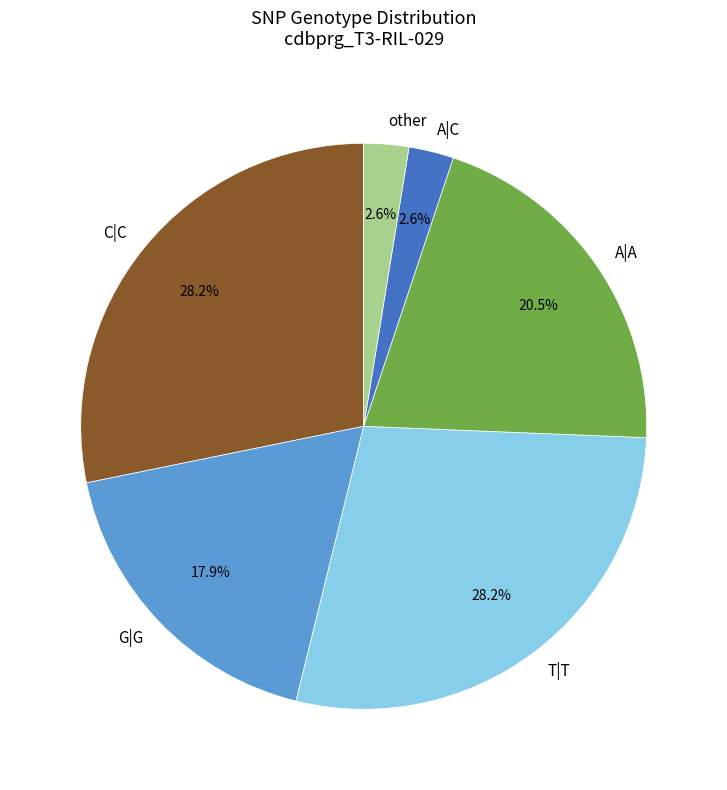

Combined, do A|C and T|T account for over 50%?

No